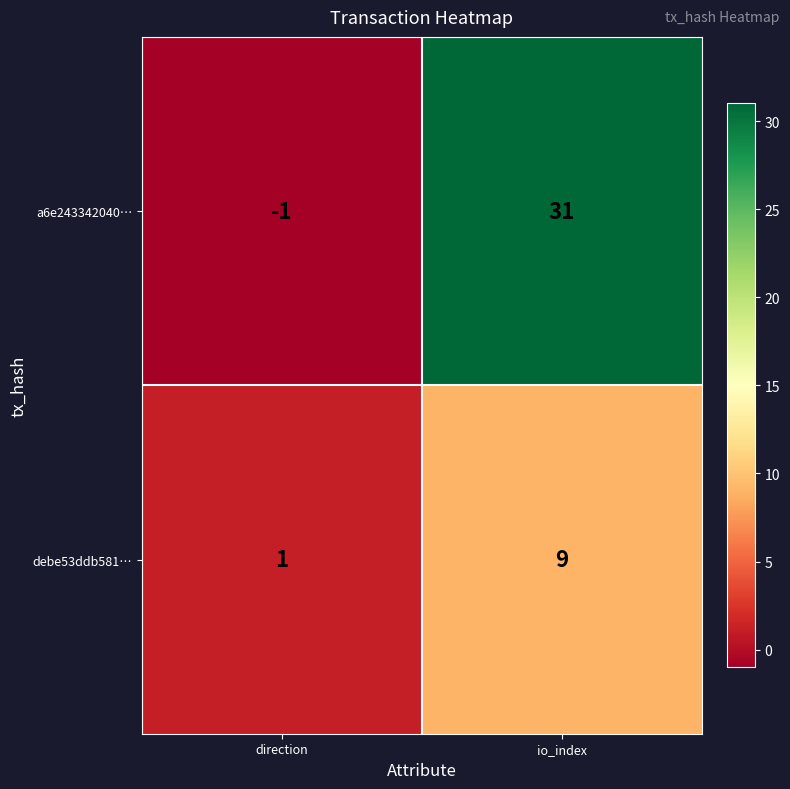

Which series has the widest spread of values?

a6e243342040…